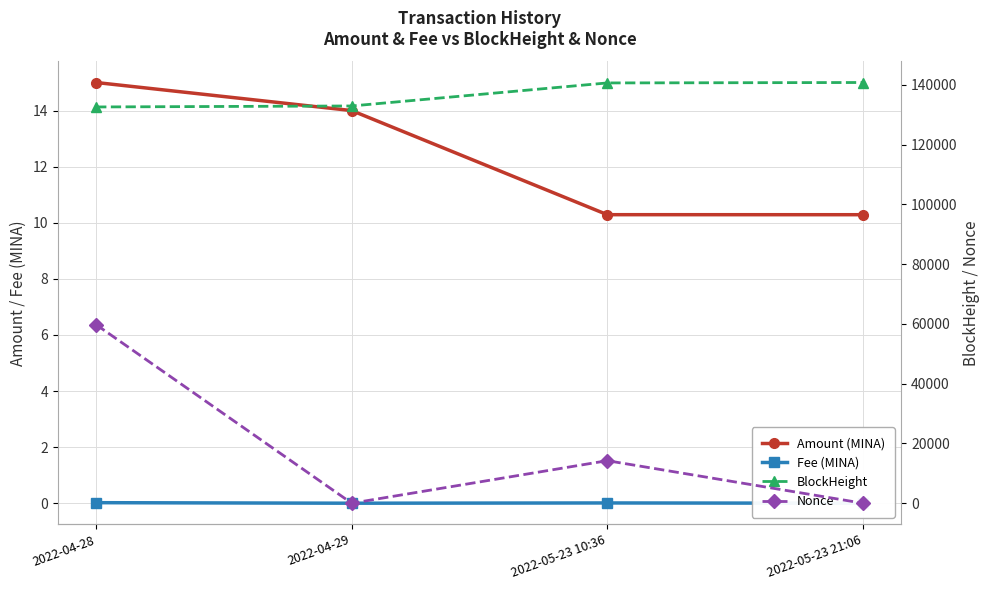

Which series has the largest total across all categories?

BlockHeight